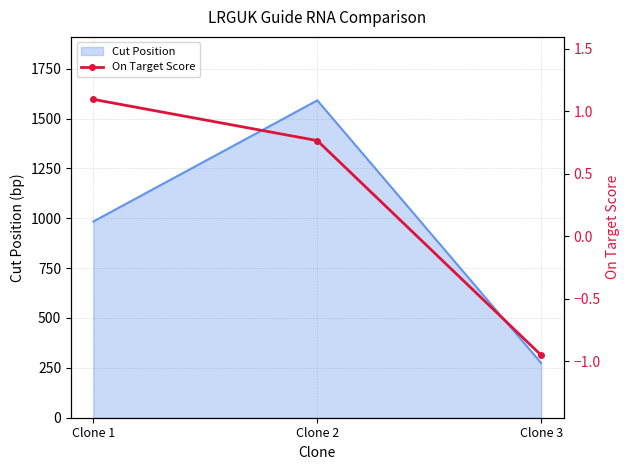

What is the difference between the maximum and minimum values?

2.0